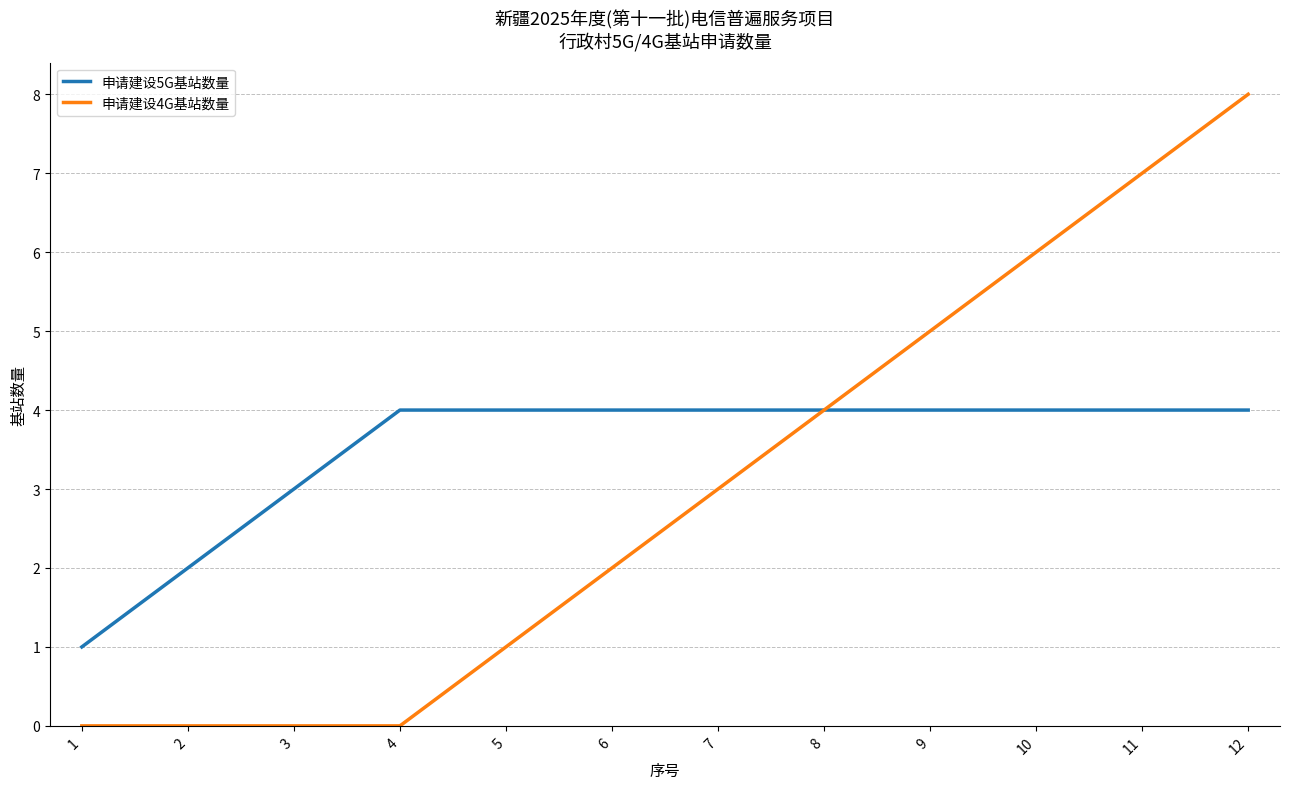

Reading left to right, transcribe all the data shown in this chart.

申请建设5G基站数量: 1=1	2=2	3=3	4=4	5=4	6=4	7=4	8=4	9=4	10=4	11=4	12=4
申请建设4G基站数量: 1=0	2=0	3=0	4=0	5=1	6=2	7=3	8=4	9=5	10=6	11=7	12=8